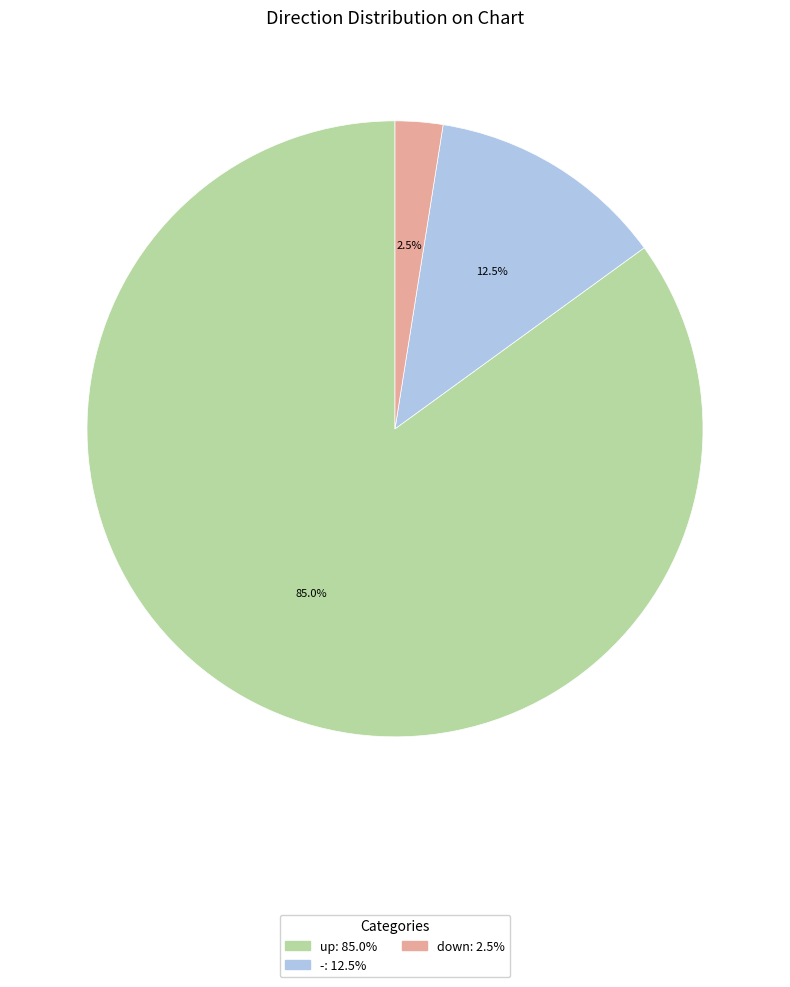

To the nearest percent, what portion does up represent?

85%